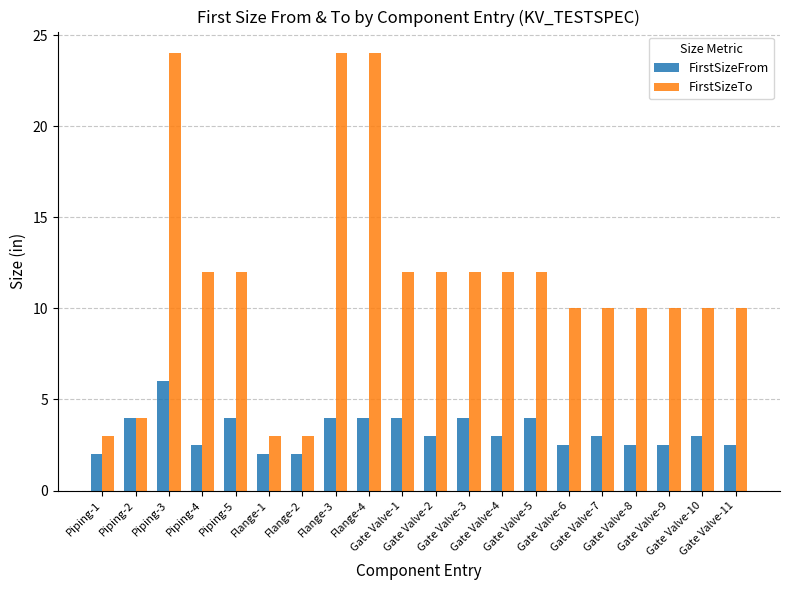

Rank the series by their maximum value, from highest to lowest.

FirstSizeTo, FirstSizeFrom